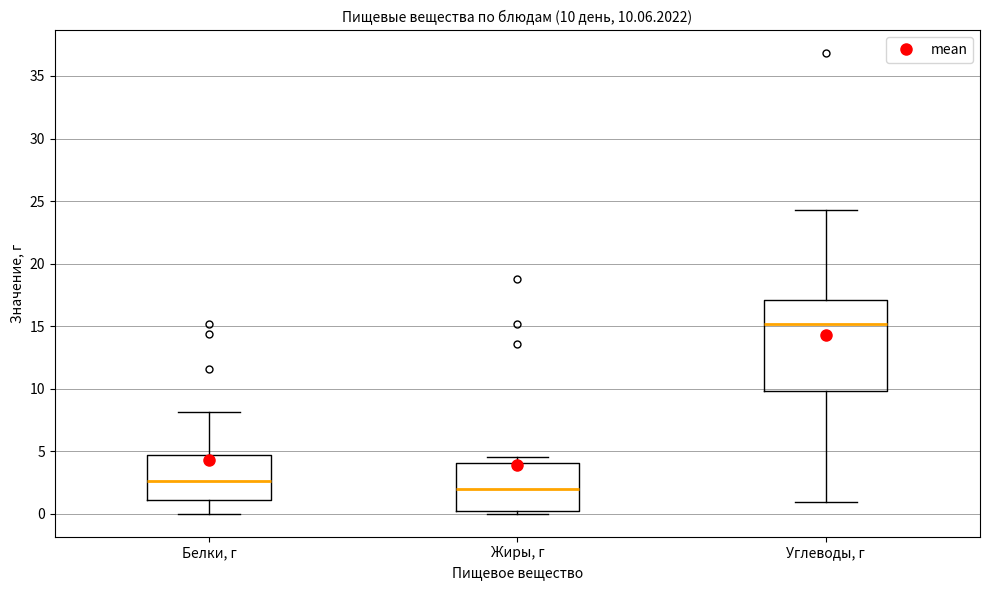

Which box has the highest median line?

Углеводы, г